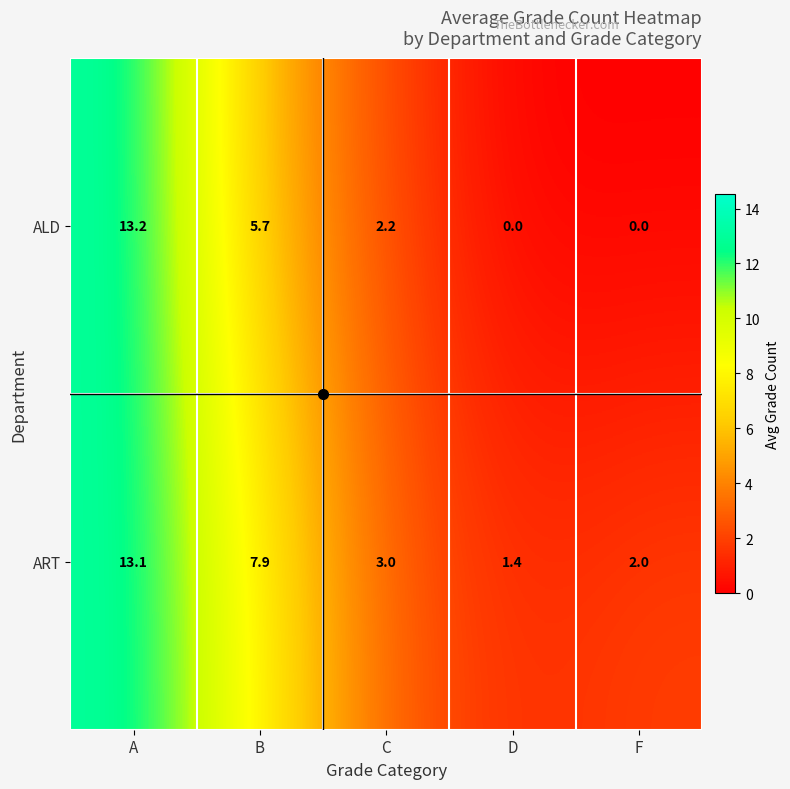

Which series has the largest total across all categories?

ART